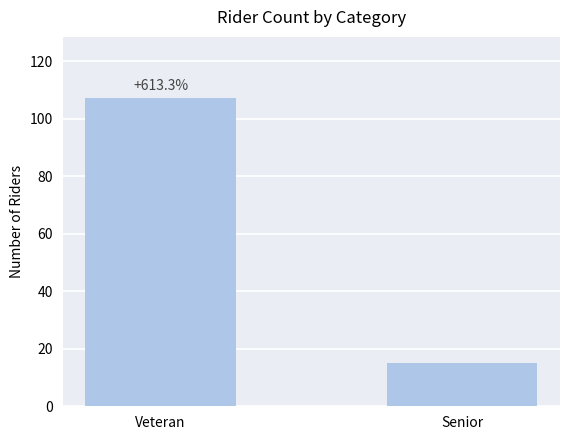

How many bars are there in total?

2